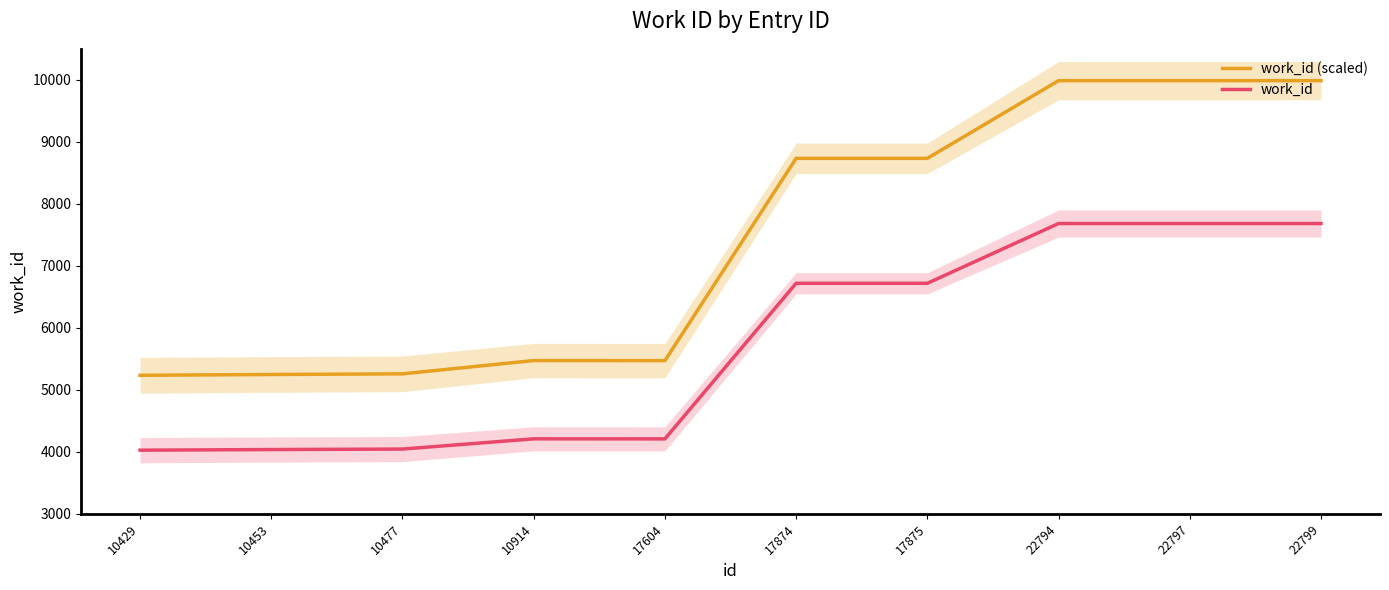

What is the difference between the maximum and minimum values in the work_id (scaled) series?

4752.8